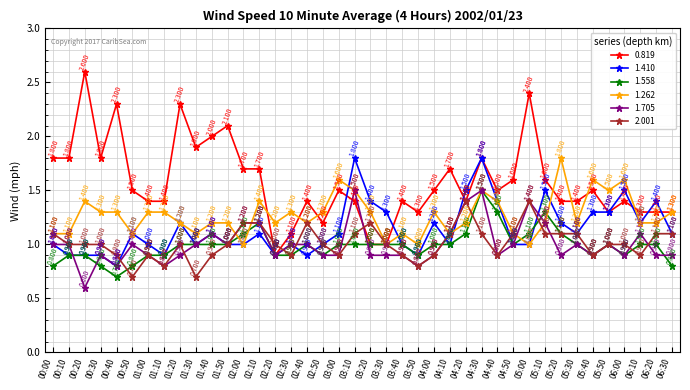

Reading left to right, extract all data points from this chart.

0.819: 00:00=1.8	00:10=1.8	00:20=2.6	00:30=1.8	00:40=2.3	00:50=1.5	01:00=1.4	01:10=1.4	01:20=2.3	01:30=1.9	01:40=2.0	01:50=2.1	02:00=1.7	02:10=1.7	02:20=0.9	02:30=1.1	02:40=1.4	02:50=1.2	03:00=1.5	03:10=1.4	03:20=1.0	03:30=1.0	03:40=1.4	03:50=1.3	04:00=1.5	04:10=1.7	04:20=1.4	04:30=1.8	04:40=1.5	04:50=1.6	05:00=2.4	05:10=1.6	05:20=1.4	05:30=1.4	05:40=1.5	05:50=1.3	06:00=1.4	06:10=1.3	06:20=1.3	06:30=1.3
1.410: 00:00=1.0	00:10=0.9	00:20=0.9	00:30=0.9	00:40=0.8	00:50=1.1	01:00=1.0	01:10=0.9	01:20=1.2	01:30=1.0	01:40=1.1	01:50=1.0	02:00=1.0	02:10=1.1	02:20=0.9	02:30=1.0	02:40=0.9	02:50=1.0	03:00=1.1	03:10=1.8	03:20=1.4	03:30=1.3	03:40=1.0	03:50=0.9	04:00=1.2	04:10=1.0	04:20=1.5	04:30=1.8	04:40=1.4	04:50=1.0	05:00=1.0	05:10=1.5	05:20=1.2	05:30=1.1	05:40=1.3	05:50=1.3	06:00=1.5	06:10=1.2	06:20=1.4	06:30=1.1
1.558: 00:00=0.8	00:10=0.9	00:20=0.9	00:30=0.8	00:40=0.7	00:50=0.8	01:00=0.9	01:10=0.9	01:20=1.0	01:30=1.0	01:40=1.0	01:50=1.0	02:00=1.1	02:10=1.2	02:20=0.9	02:30=0.9	02:40=1.0	02:50=0.9	03:00=1.0	03:10=1.0	03:20=1.0	03:30=1.0	03:40=1.0	03:50=0.9	04:00=1.0	04:10=1.0	04:20=1.1	04:30=1.5	04:40=1.3	04:50=1.0	05:00=1.1	05:10=1.3	05:20=1.1	05:30=1.0	05:40=0.9	05:50=1.0	06:00=0.9	06:10=1.0	06:20=1.0	06:30=0.8
1.262: 00:00=1.1	00:10=1.1	00:20=1.4	00:30=1.3	00:40=1.3	00:50=1.1	01:00=1.3	01:10=1.3	01:20=1.2	01:30=1.1	01:40=1.2	01:50=1.2	02:00=1.0	02:10=1.4	02:20=1.2	02:30=1.3	02:40=1.2	02:50=1.3	03:00=1.6	03:10=1.5	03:20=1.3	03:30=1.0	03:40=1.1	03:50=1.0	04:00=1.3	04:10=1.1	04:20=1.2	04:30=1.5	04:40=1.4	04:50=1.1	05:00=1.0	05:10=1.2	05:20=1.8	05:30=1.2	05:40=1.6	05:50=1.5	06:00=1.6	06:10=1.2	06:20=1.2	06:30=1.3
1.705: 00:00=1.0	00:10=1.0	00:20=0.6	00:30=0.9	00:40=0.8	00:50=1.0	01:00=0.9	01:10=0.8	01:20=0.9	01:30=1.0	01:40=1.1	01:50=1.0	02:00=1.2	02:10=1.2	02:20=0.9	02:30=1.0	02:40=1.0	02:50=0.9	03:00=0.9	03:10=1.5	03:20=0.9	03:30=0.9	03:40=0.9	03:50=0.8	04:00=0.9	04:10=1.1	04:20=1.4	04:30=1.5	04:40=0.9	04:50=1.0	05:00=1.4	05:10=1.2	05:20=0.9	05:30=1.0	05:40=0.9	05:50=1.0	06:00=0.9	06:10=1.1	06:20=0.9	06:30=0.9
2.001: 00:00=1.1	00:10=1.0	00:20=1.0	00:30=1.0	00:40=0.9	00:50=0.7	01:00=0.9	01:10=0.8	01:20=1.0	01:30=0.7	01:40=0.9	01:50=1.0	02:00=1.2	02:10=1.2	02:20=1.0	02:30=0.9	02:40=1.2	02:50=1.0	03:00=0.9	03:10=1.1	03:20=1.2	03:30=1.0	03:40=0.9	03:50=0.8	04:00=0.9	04:10=1.1	04:20=1.4	04:30=1.1	04:40=0.9	04:50=1.1	05:00=1.4	05:10=1.1	05:20=1.1	05:30=1.1	05:40=0.9	05:50=1.0	06:00=1.0	06:10=0.9	06:20=1.1	06:30=1.1